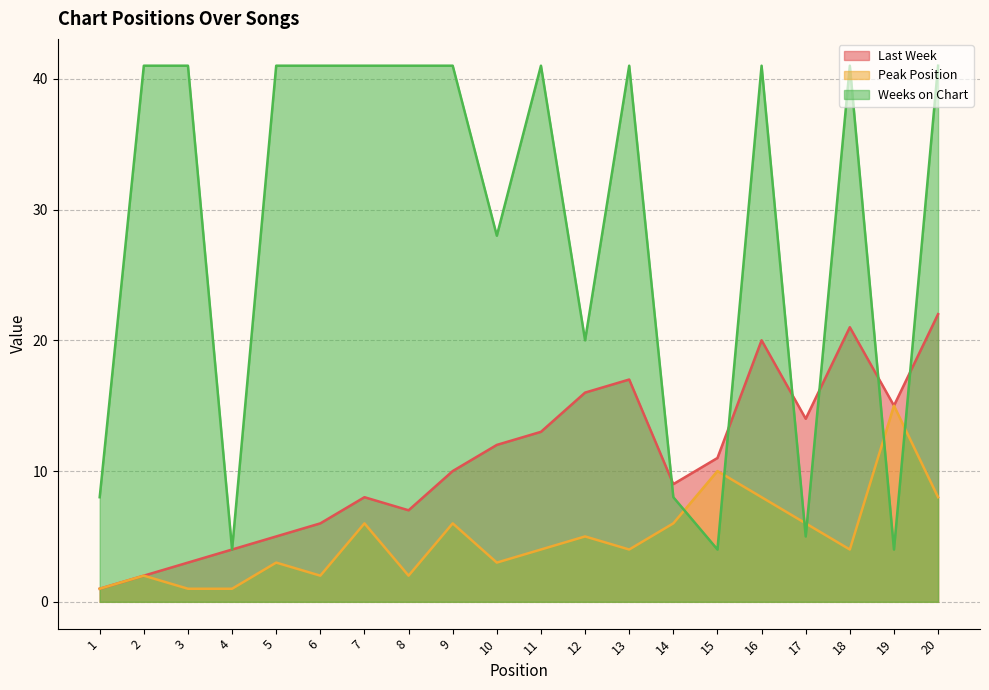

What is the sum of the Peak Position values at 16 and 10?

11